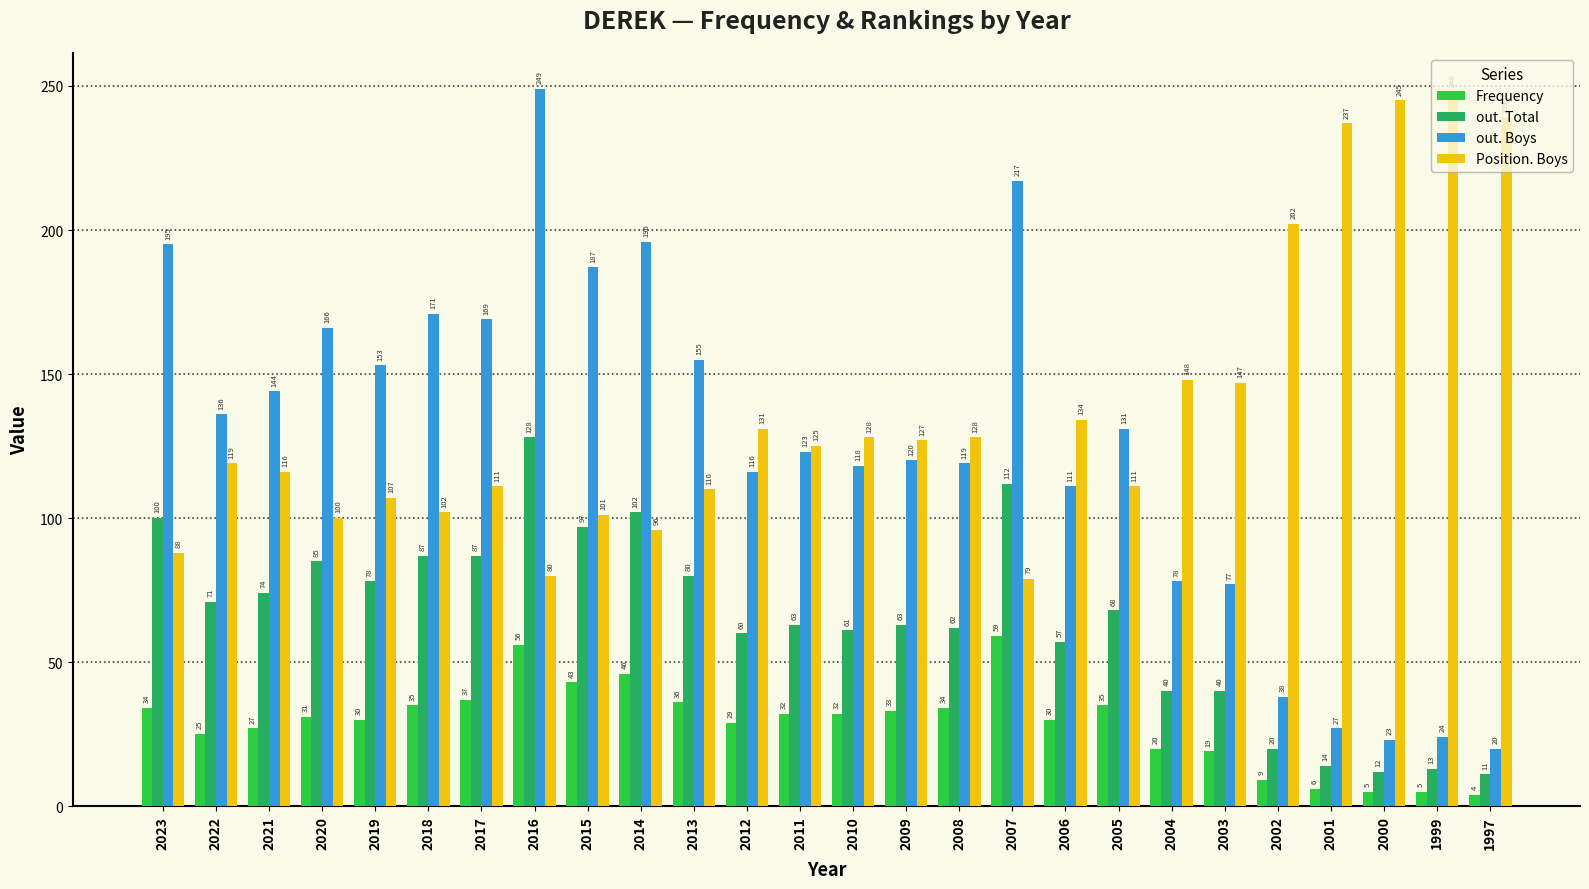

Is it true that out. Boys equals 31 at 2000?

False